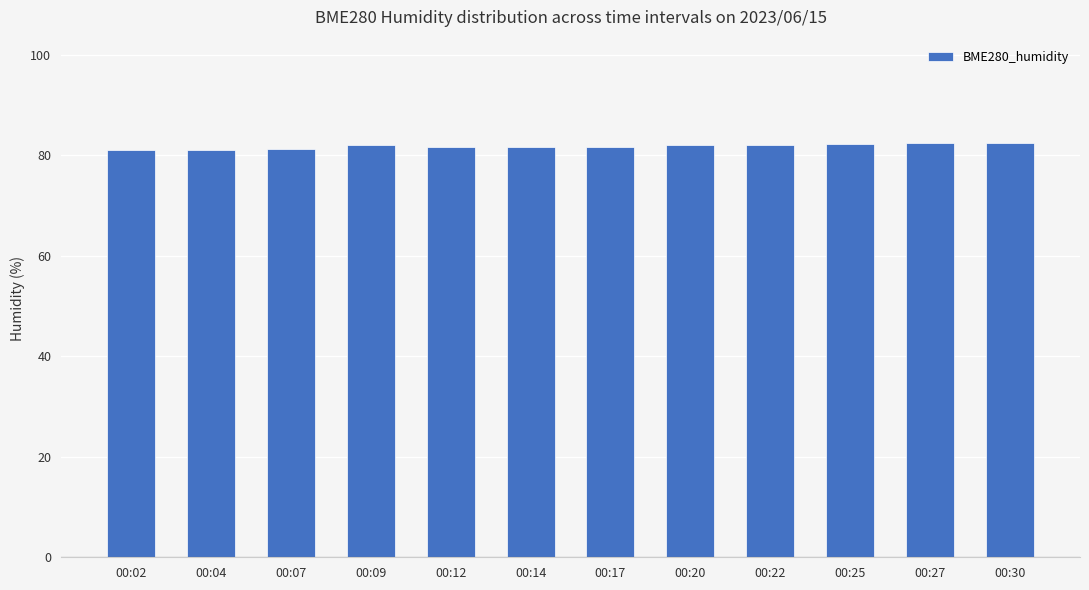

What is the ratio of the value at 00:09 to the value at 00:07?

1.0